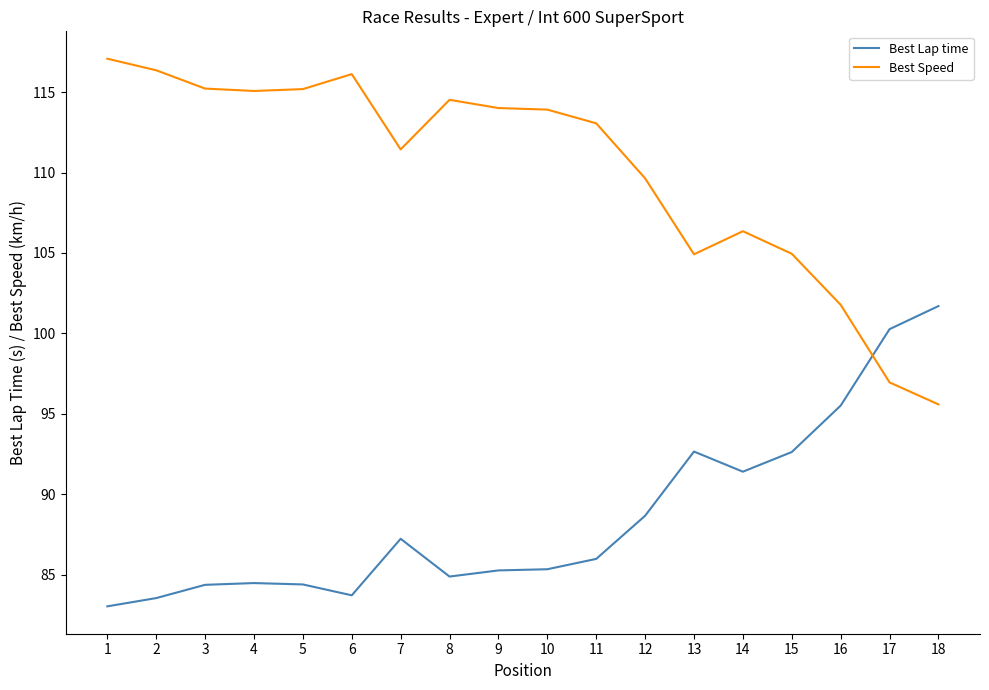

True or false: Best Speed has more than 1 points higher than both neighbors.

True